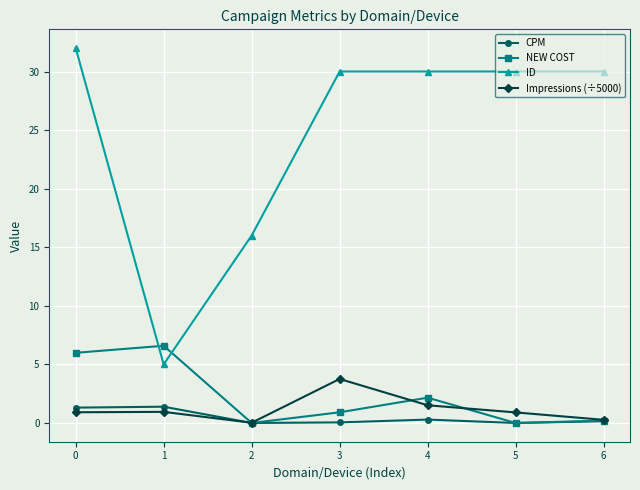

Which series has the largest range (max minus min)?

ID